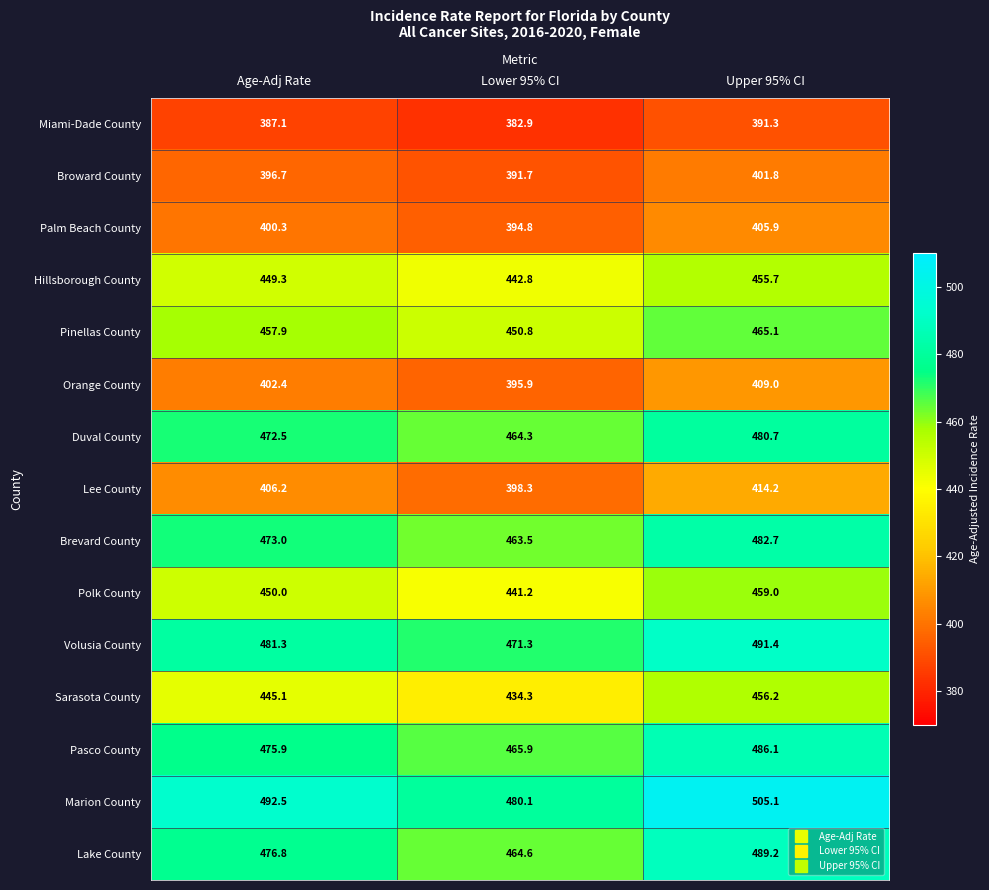

What is the difference between the maximum and minimum values in the Pasco County series?

20.2